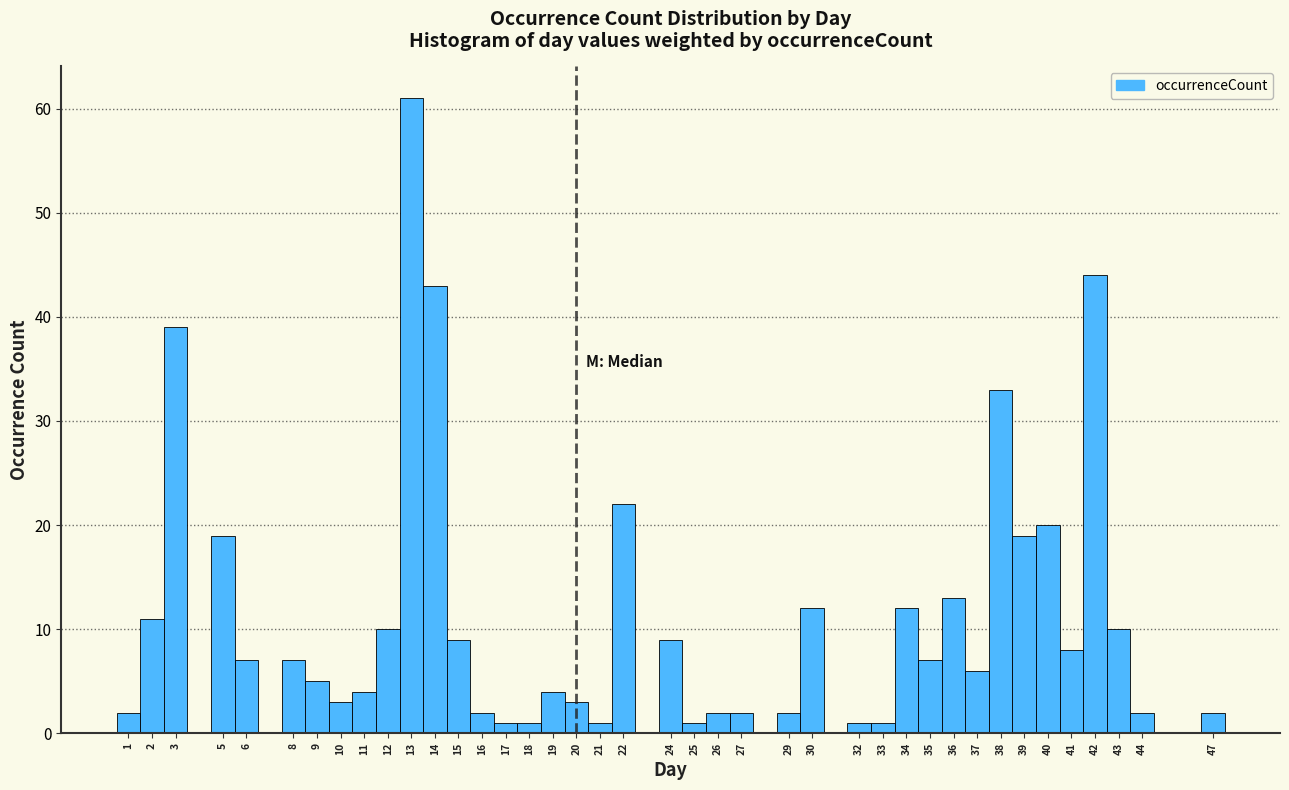

Which range on the x-axis has the tallest bar?

12.5 to 13.5